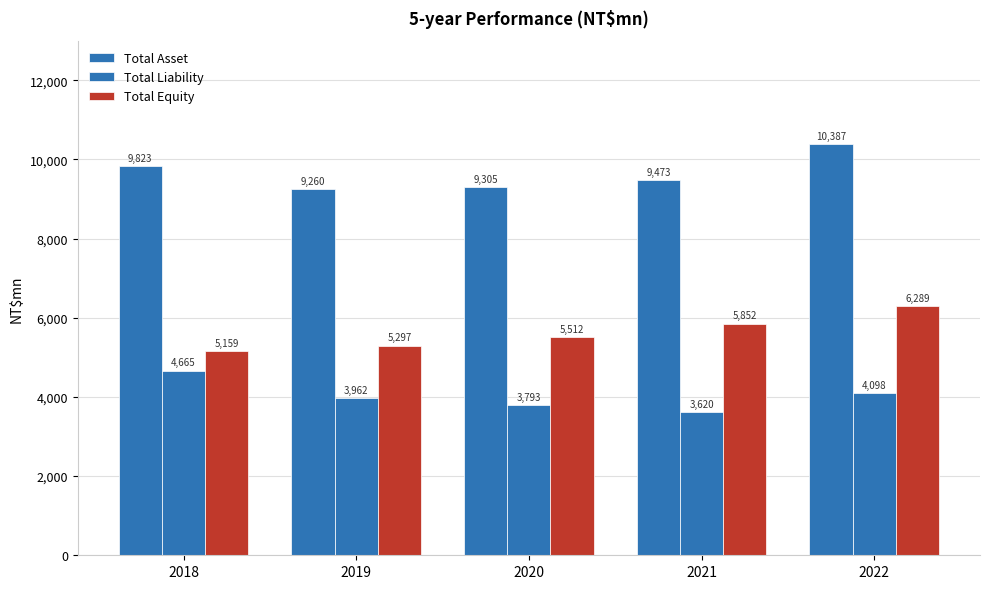

How many categories are shown in the chart?

5